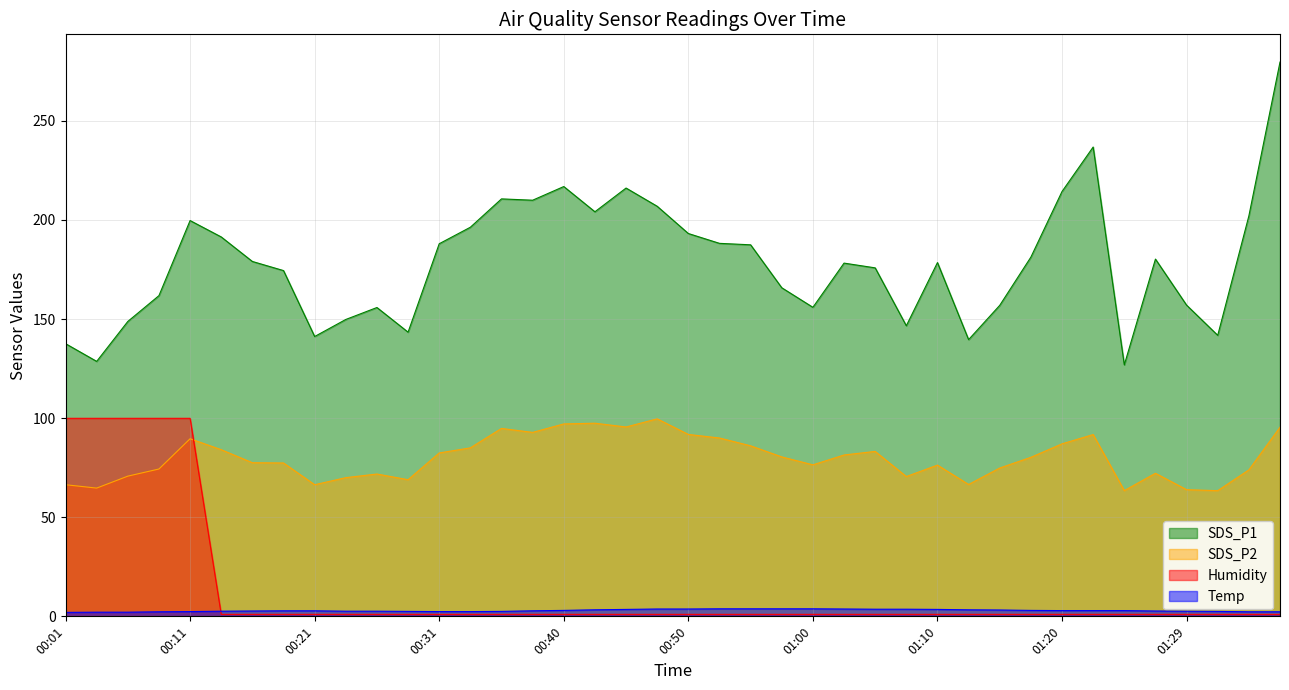

The value of Temp at 01:20 is 1.1. True or false?

False